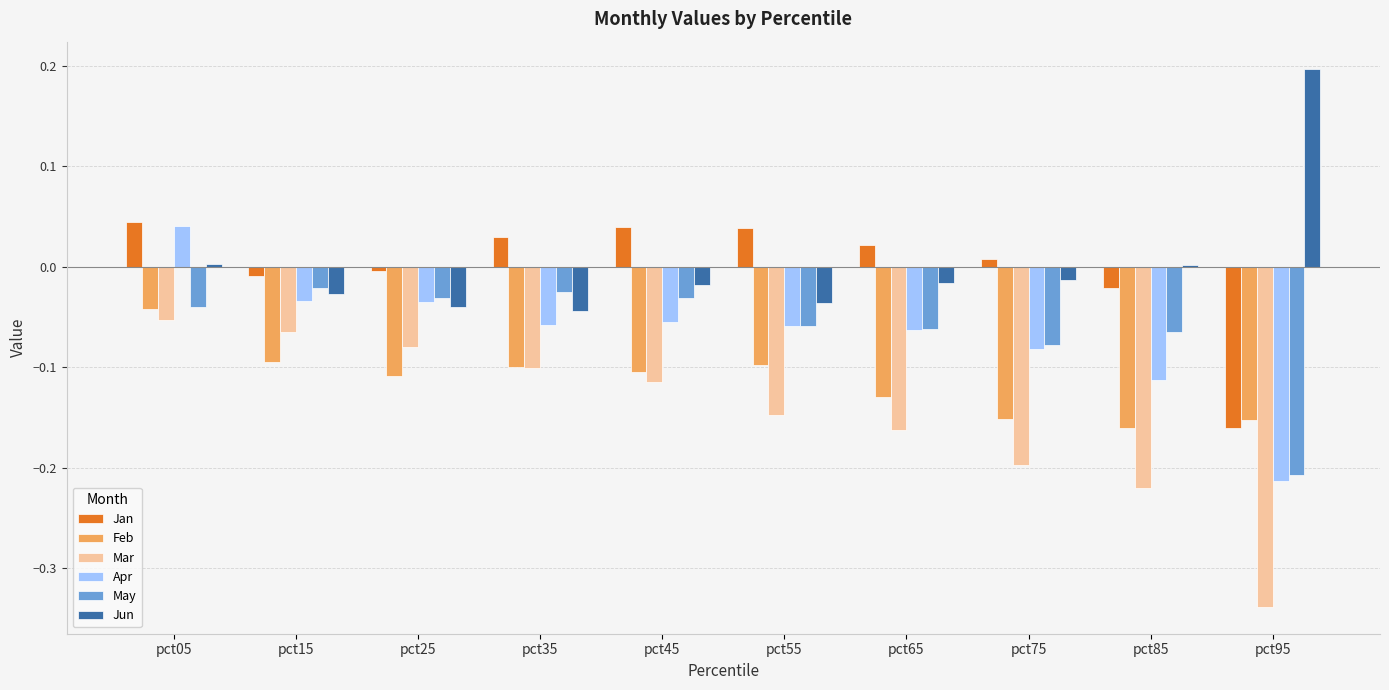

Are the bars grouped side by side (vs. stacked)?

Yes